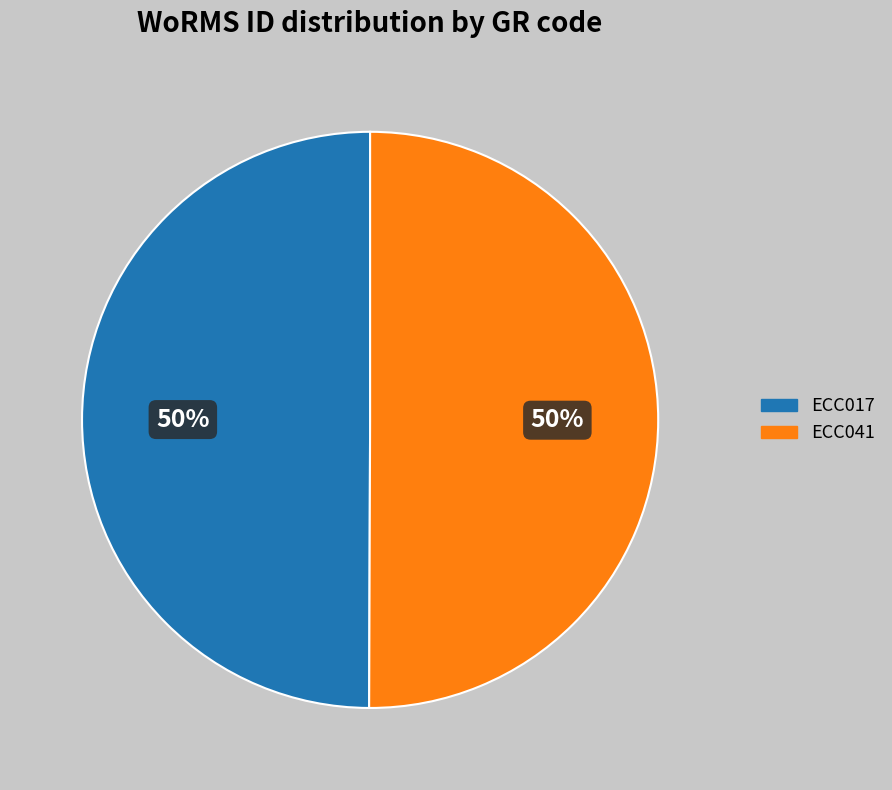

To the nearest percent, what is the combined percentage of ECC017 and ECC041?

100%